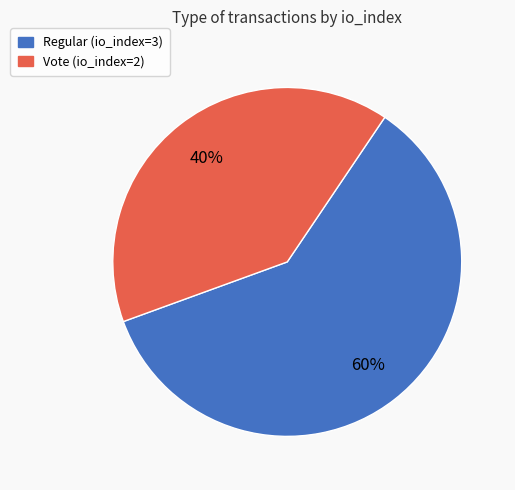

To the nearest percent, what is the difference between the largest and smallest slice percentages?

20%